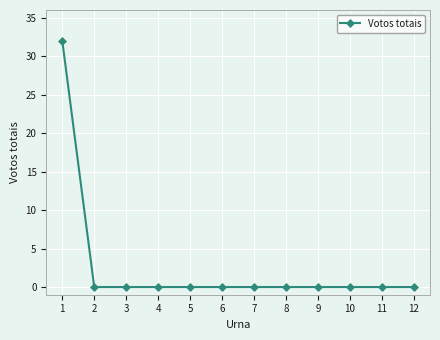

What is the change in value from 1 to 5?

-32